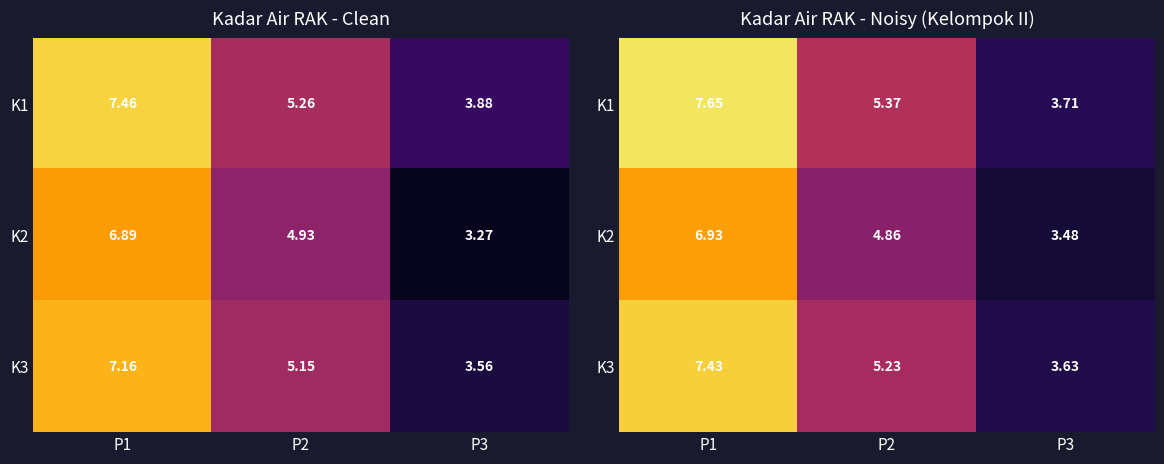

Is it true that K1 equals 1.1 at P3?

False